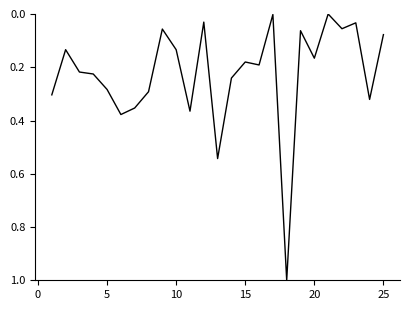

What is the difference between the maximum and minimum values?

1.0